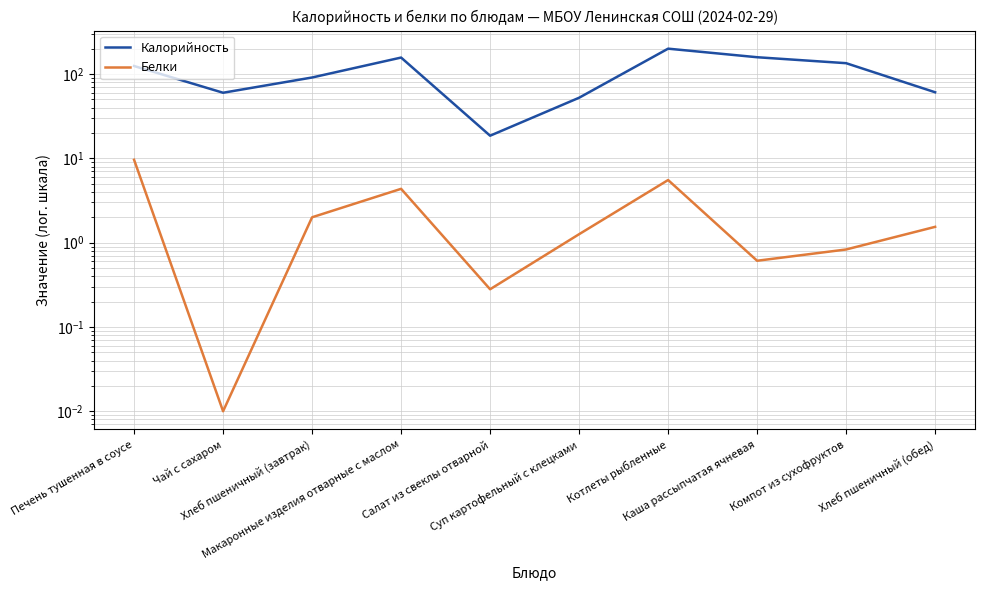

Where is Калорийность nearest to the value 109?

Печень тушенная в соусе